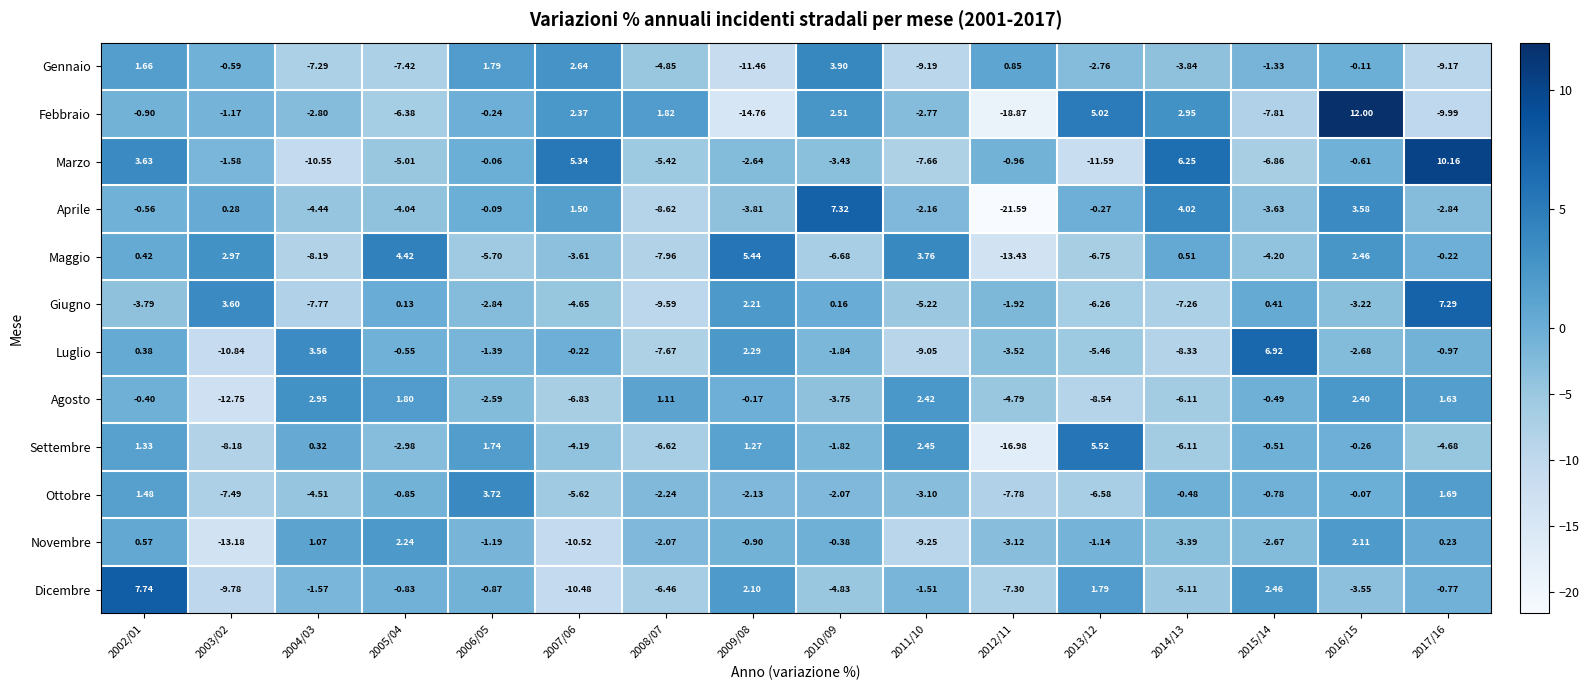

Which series changed the most between 2003/02 and 2006/05?

Novembre